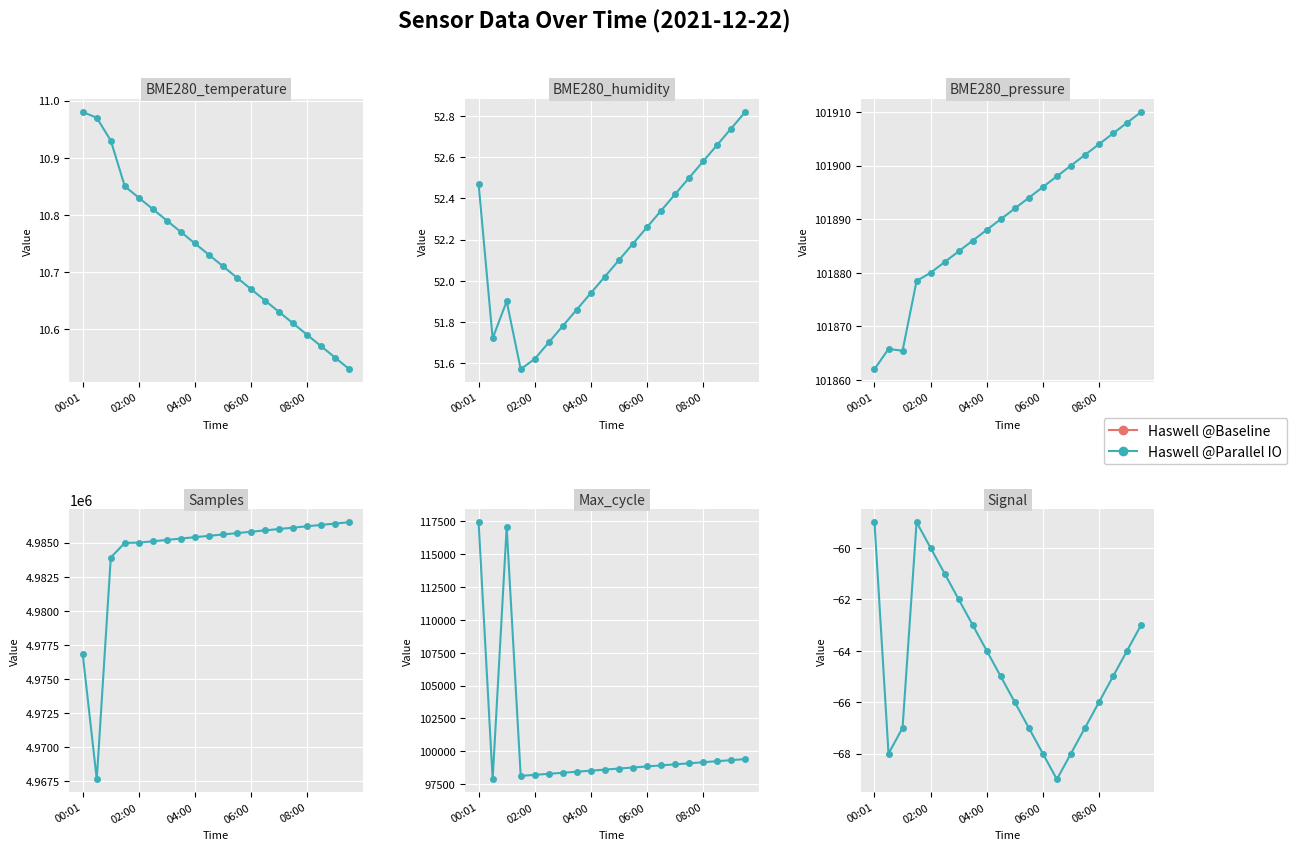

What is the sum of all values?

-1291